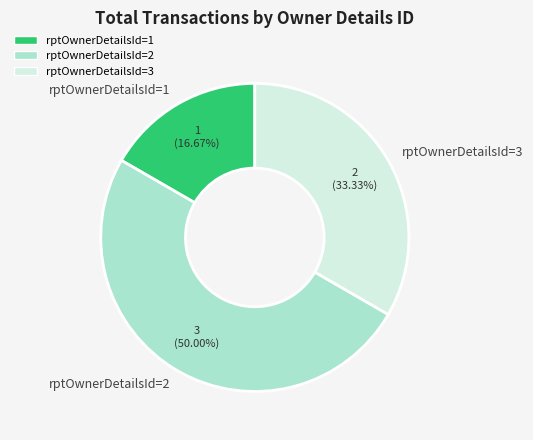

How much of the chart is everything except rptOwnerDetailsId=3?

66.7%